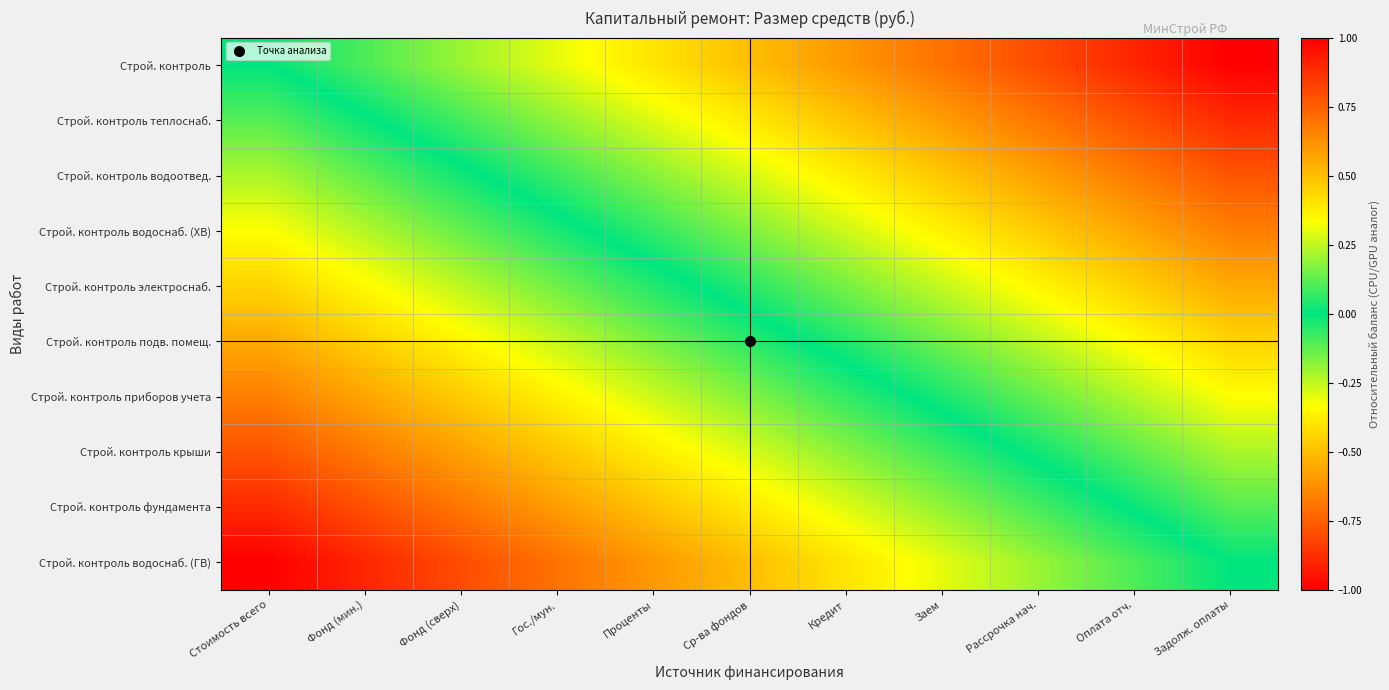

What is the spread (max minus min) of values at Проценты?

1.0